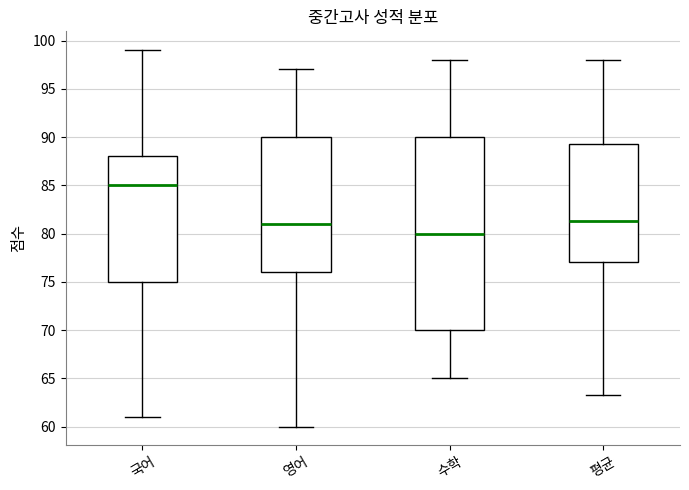

Which box is the tallest, from its lower edge to its upper edge?

수학